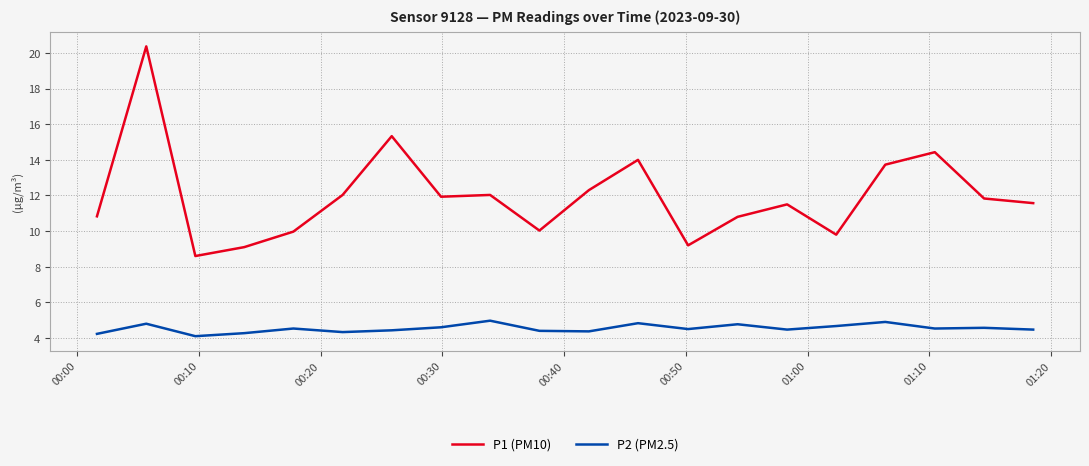

What is the greatest value displayed?

20.4